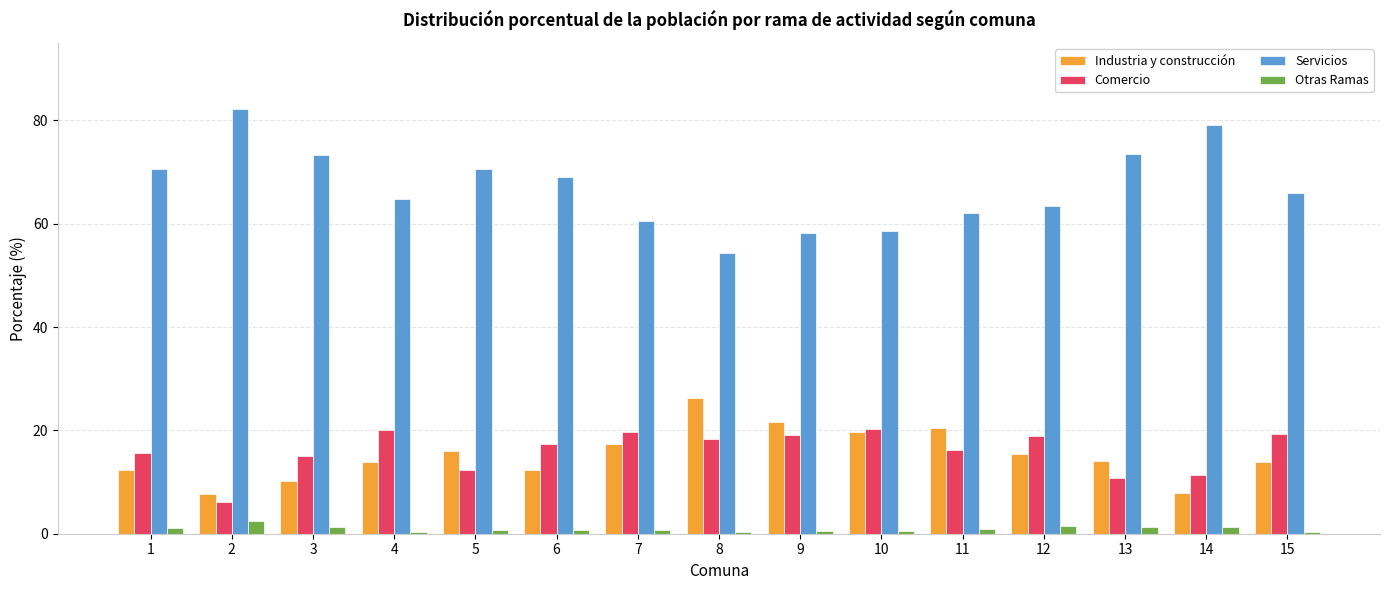

Which series has the largest total across all categories?

Servicios